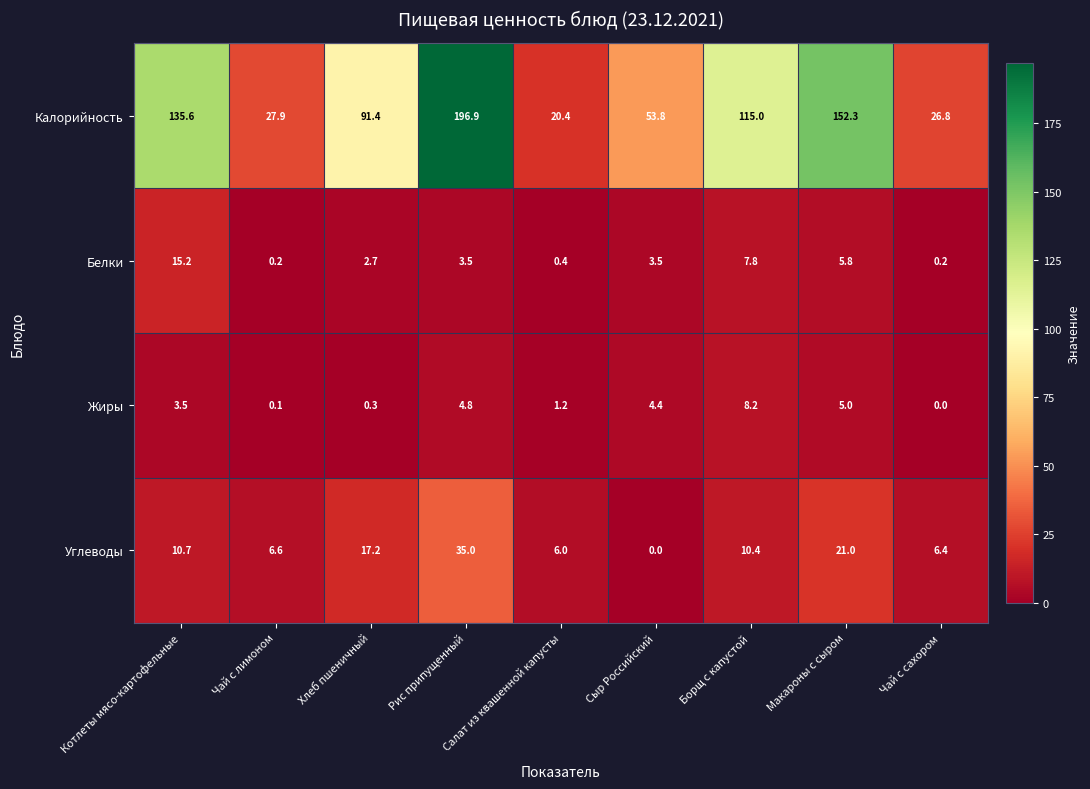

Which series changed the most between Макароны с сыром and Чай с сахором?

Калорийность